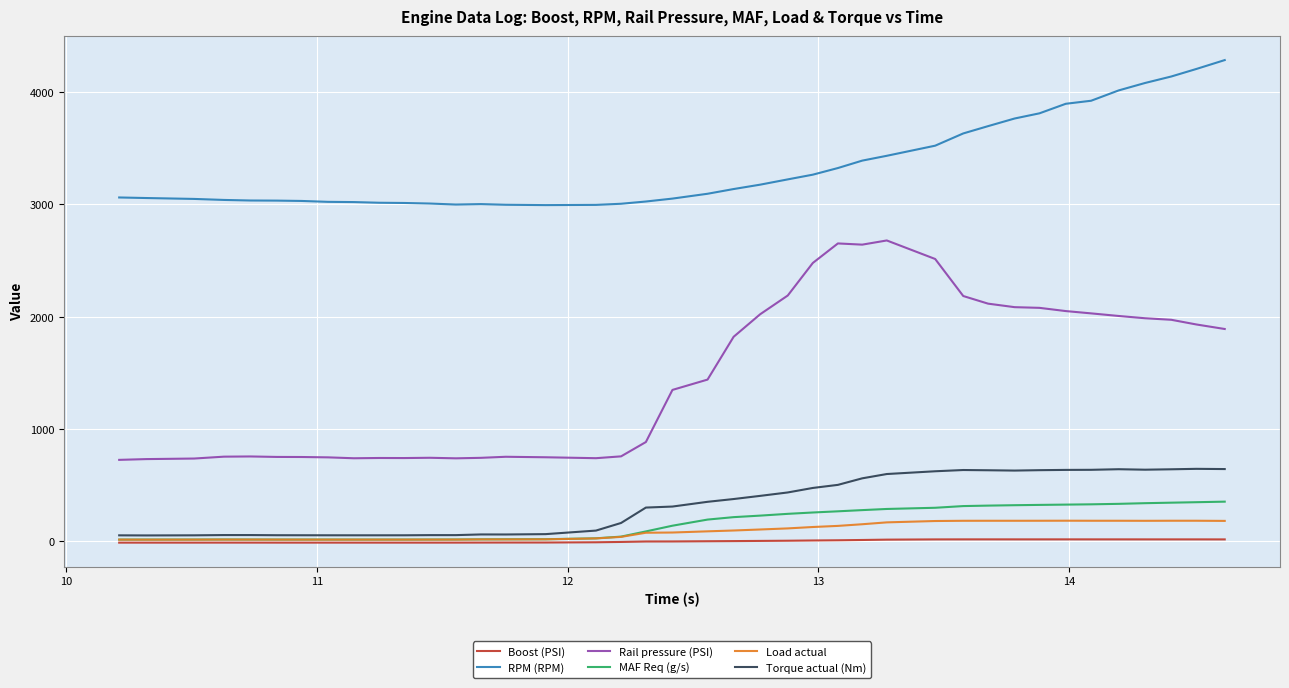

True or false: MAF Req (g/s) and RPM (RPM) cross at least once.

False